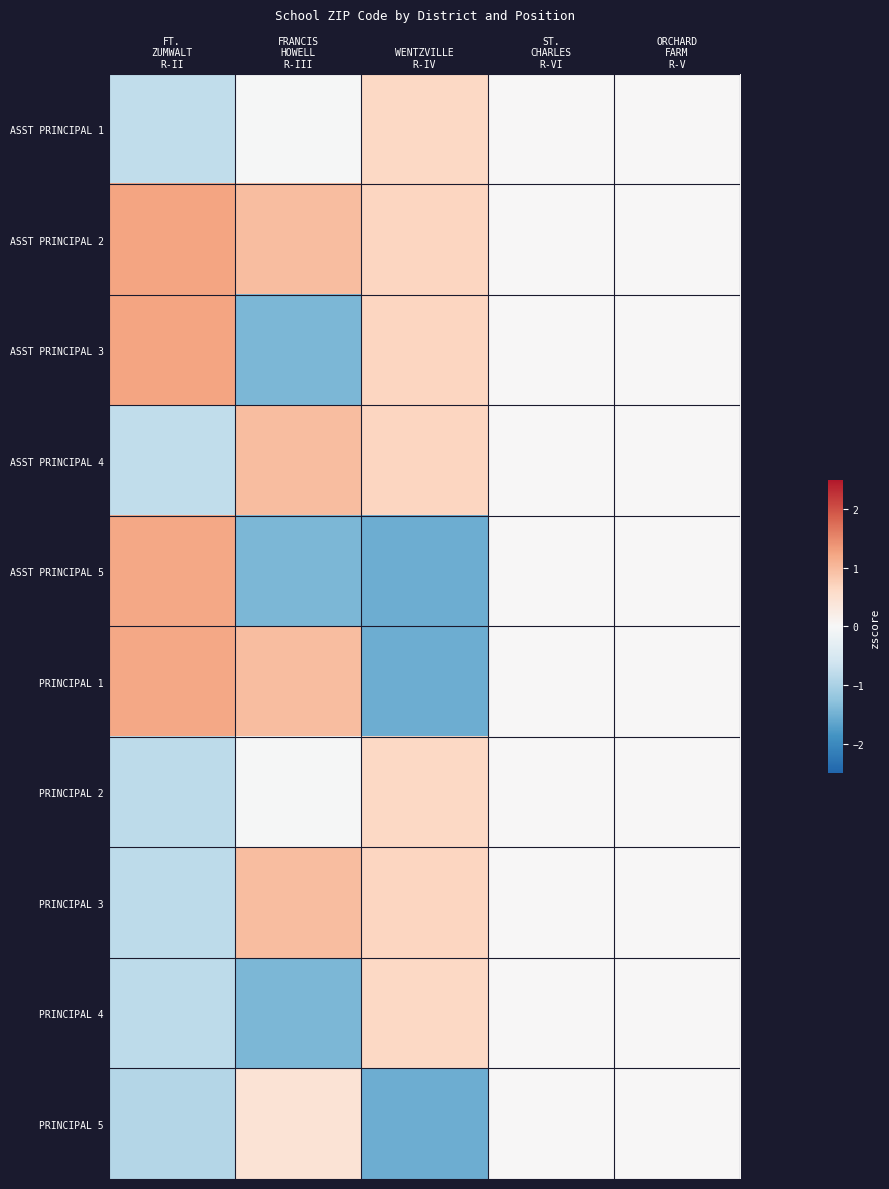

Rank the series by their maximum value, from lowest to highest.

PRINCIPAL 5, ASST PRINCIPAL 1, PRINCIPAL 2, PRINCIPAL 4, ASST PRINCIPAL 4, PRINCIPAL 3, ASST PRINCIPAL 5, PRINCIPAL 1, ASST PRINCIPAL 2, ASST PRINCIPAL 3